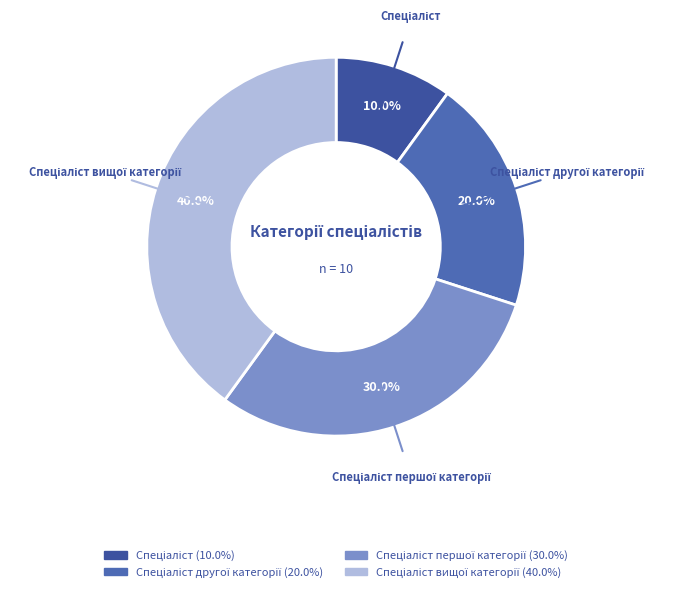

Is there a majority slice in this chart?

No